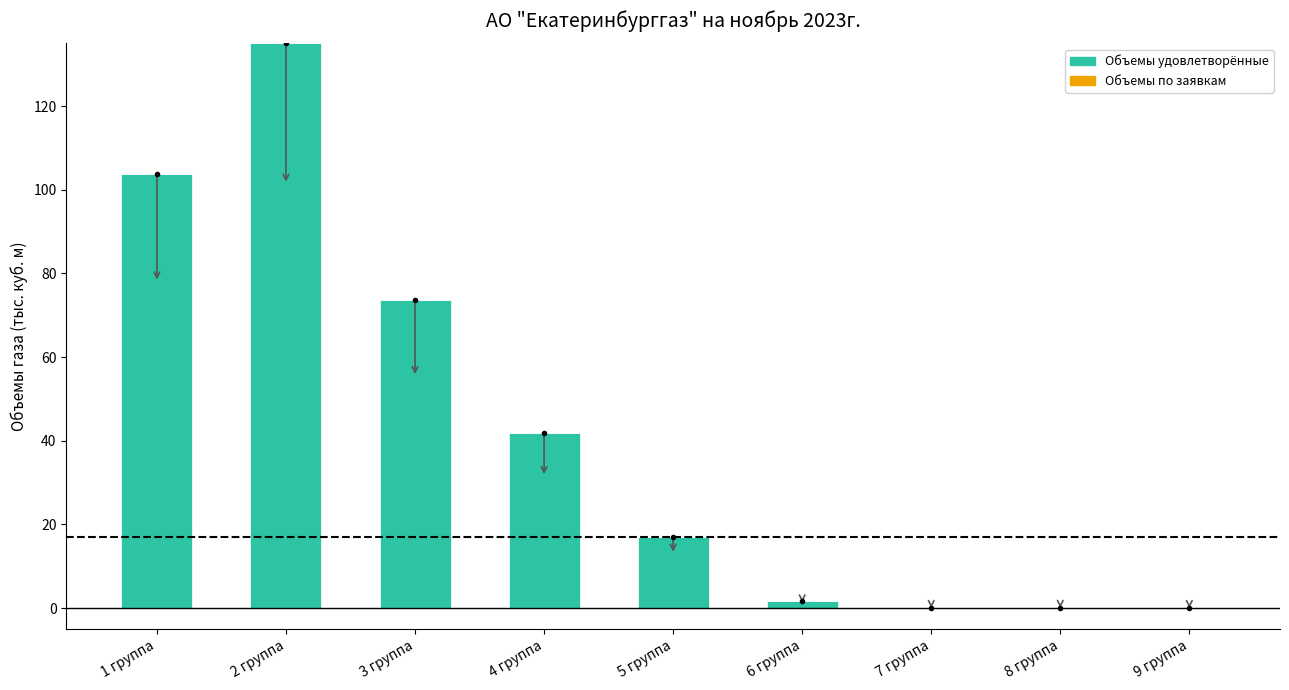

Which label corresponds to the largest value in the chart?

2 группа